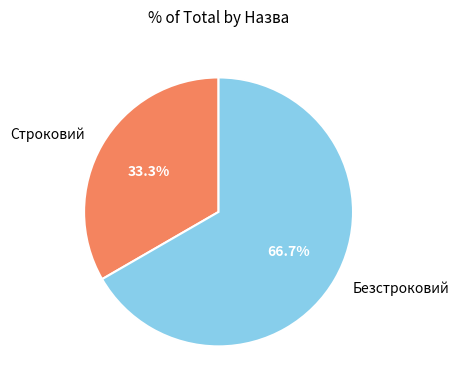

How many slices are in this pie chart?

2